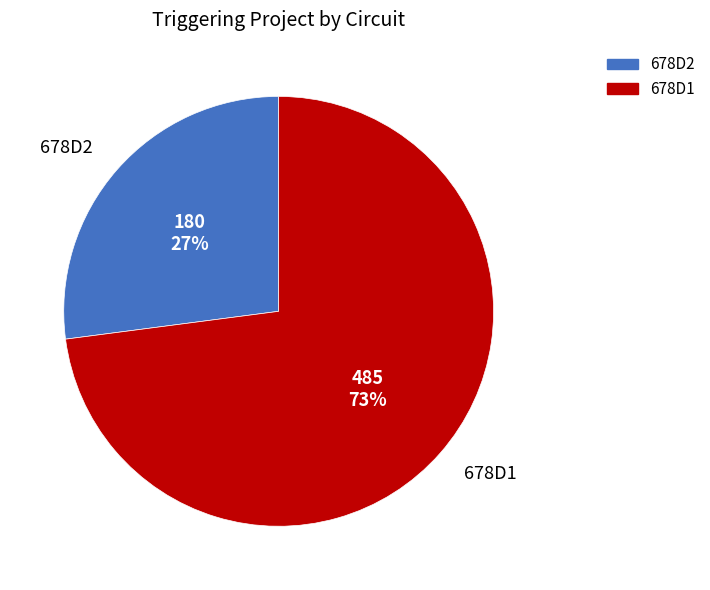

Which category accounts for the majority?

678D1